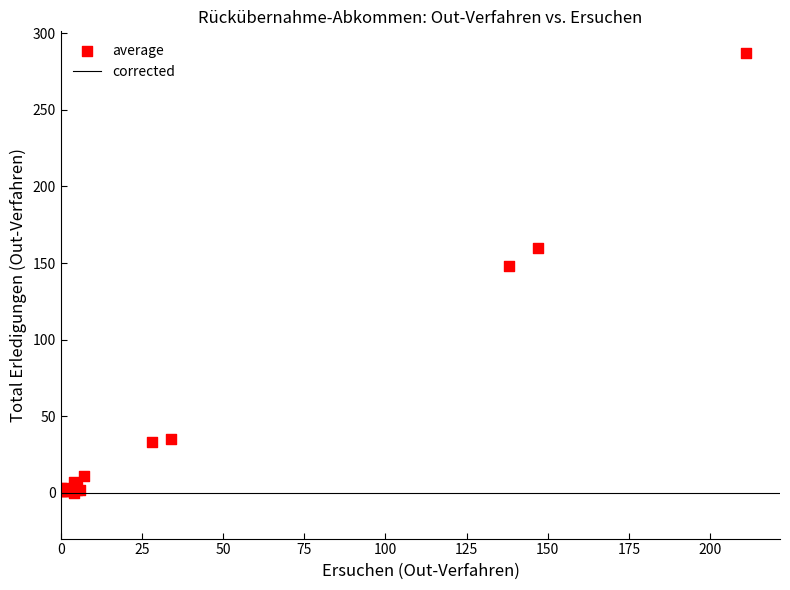

What Y value in the scatter plot is closest to 143?

148